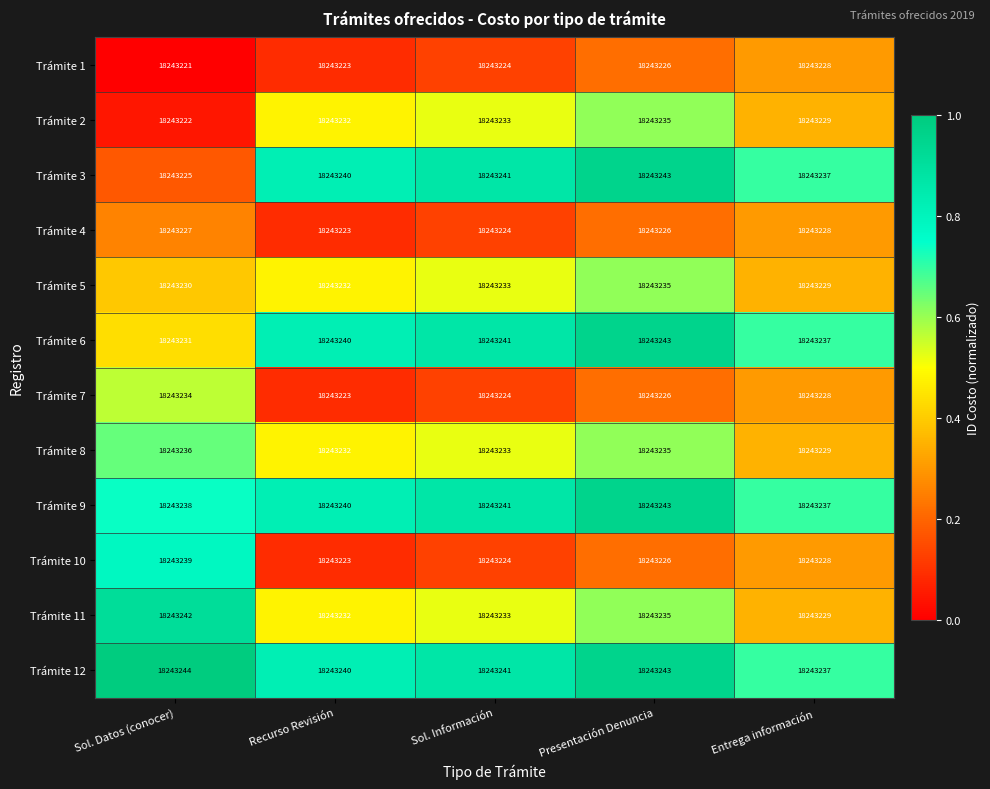

Which label corresponds to the smallest value in the chart?

Sol. Datos (conocer)